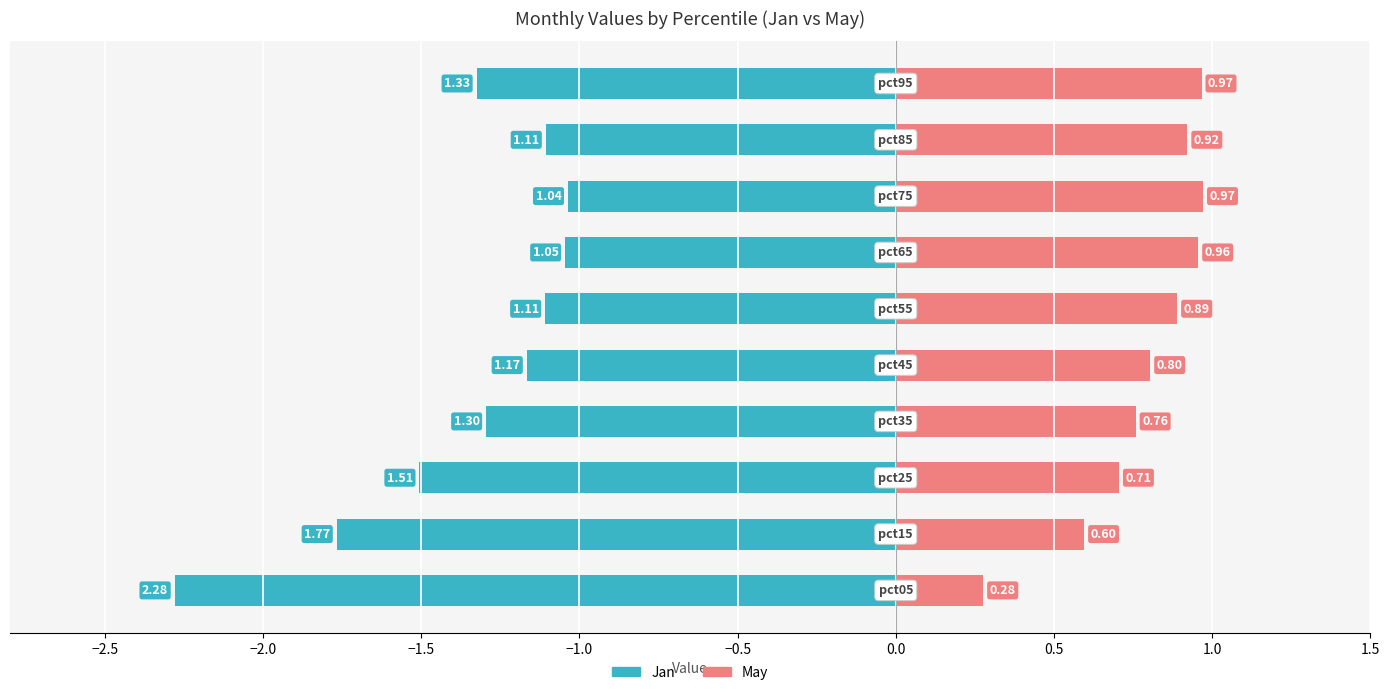

What is the difference between the second highest and minimum values in the May series?

0.7